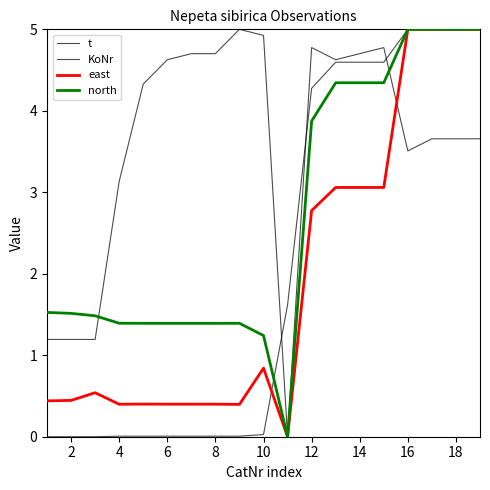

What are all the series names shown in the legend?

t, KoNr, east, north